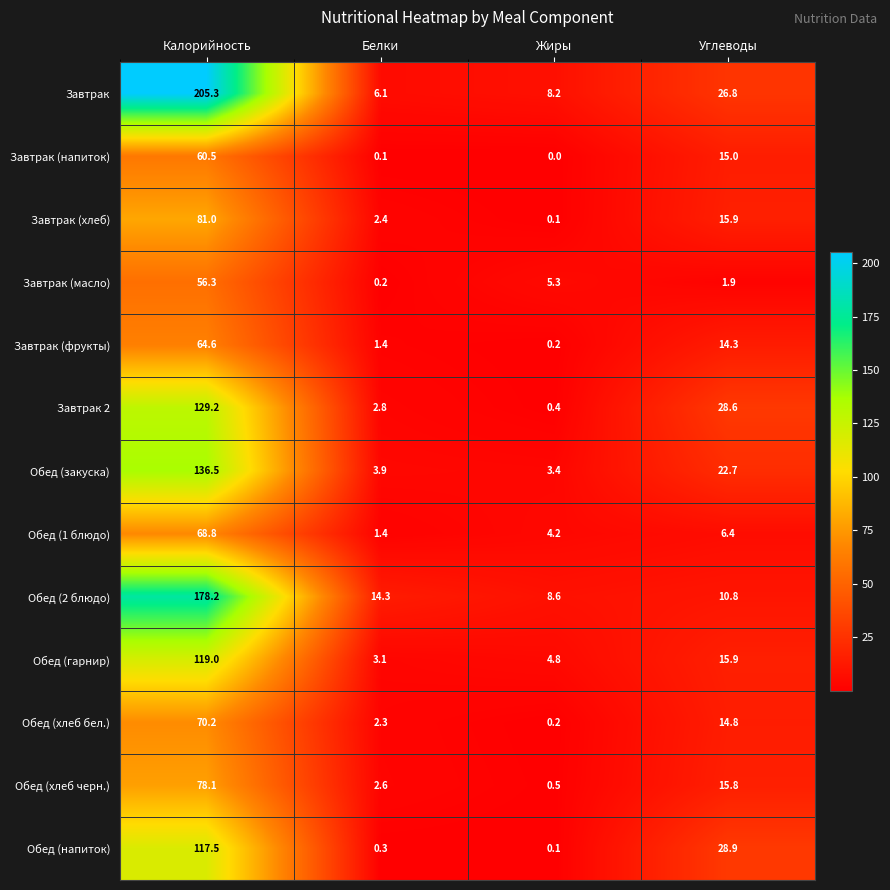

Rank the series by their maximum value, from lowest to highest.

Завтрак (масло), Завтрак (напиток), Завтрак (фрукты), Обед (1 блюдо), Обед (хлеб бел.), Обед (хлеб черн.), Завтрак (хлеб), Обед (напиток), Обед (гарнир), Завтрак 2, Обед (закуска), Обед (2 блюдо), Завтрак